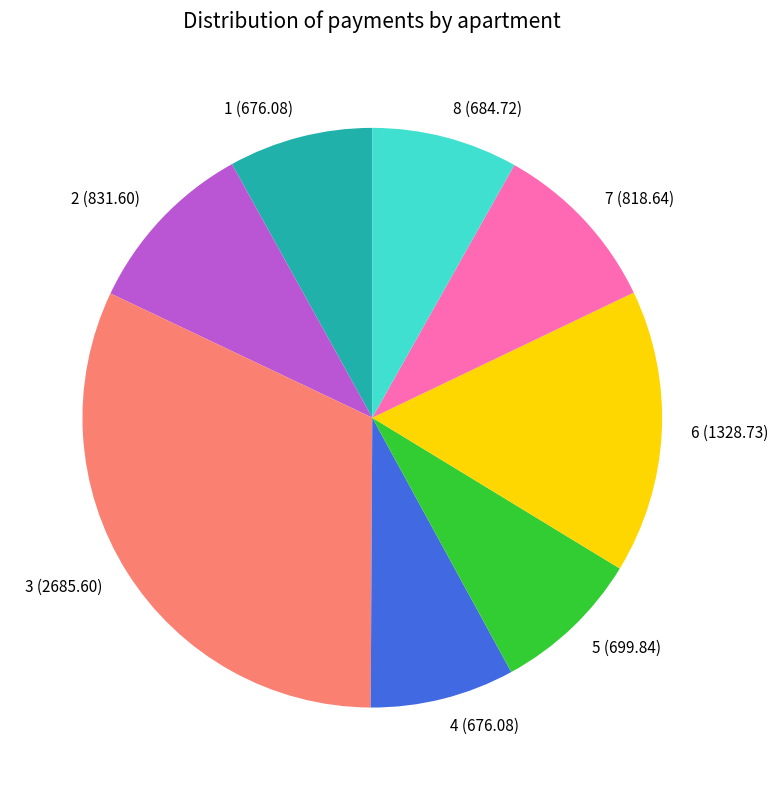

Which has a higher value, 5 (699.84) or 3 (2685.60)?

3 (2685.60)